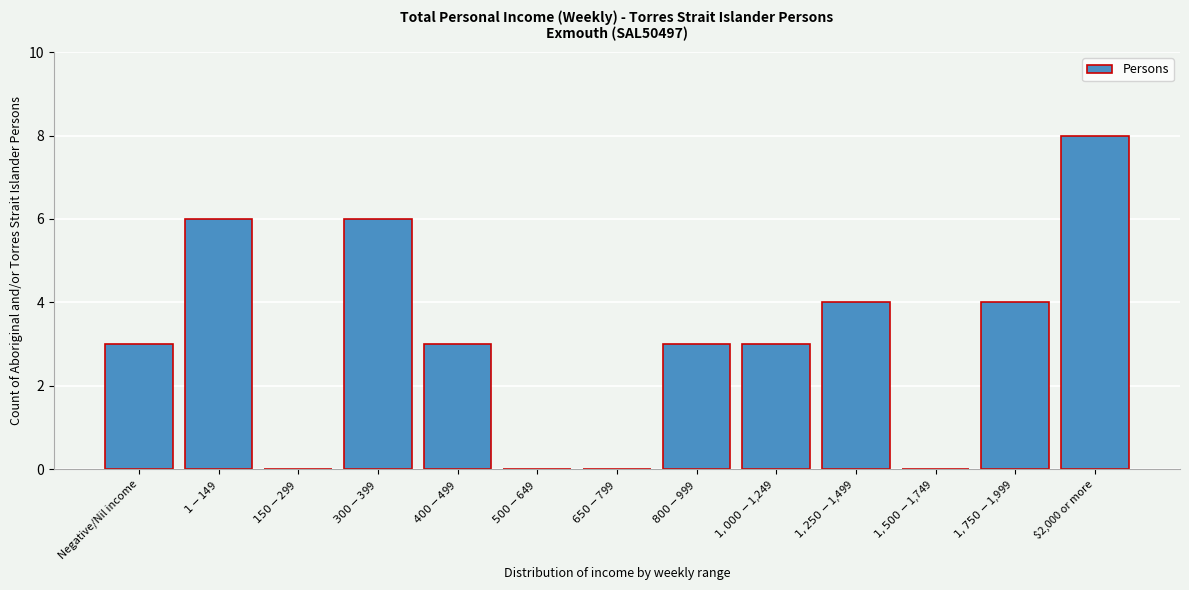

What is the maximum value shown in the chart?

8